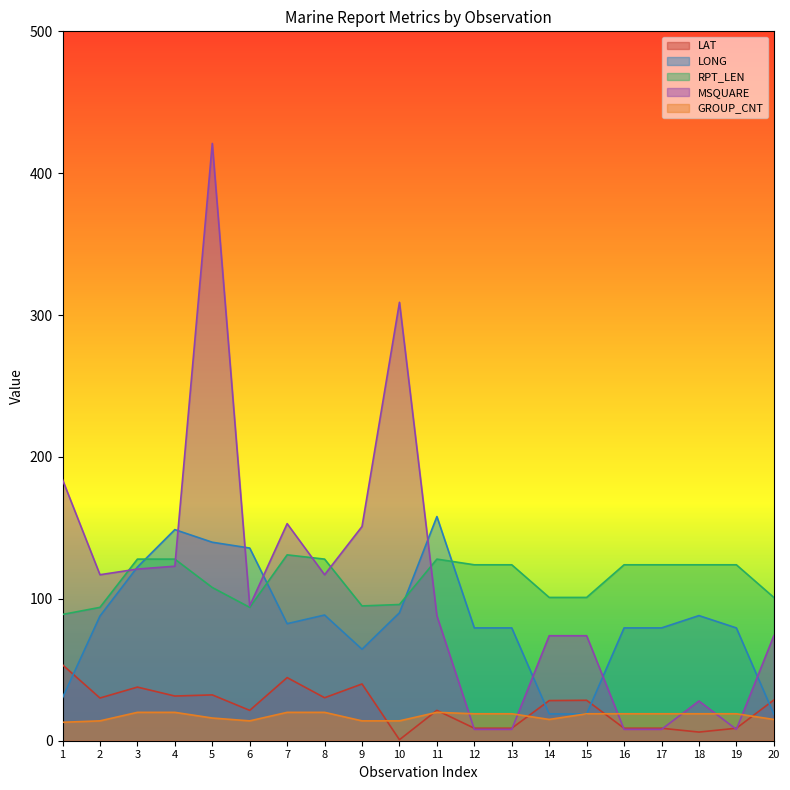

Reading right to left, transcribe all the data shown in this chart.

LAT: 28.7	8.8	6.1	8.8	8.8	28.5	28.3	8.8	8.8	21.4	0.7	40.0	30.3	44.5	21.4	32.3	31.5	37.8	30.1	53.5
LONG: 18.7	79.5	88.2	79.5	79.5	18.8	18.9	79.5	79.5	158.0	90.2	64.5	88.6	82.5	135.8	139.9	148.8	122.4	87.9	30.3
RPT_LEN: 101.0	124.0	124.0	124.0	124.0	101.0	101.0	124.0	124.0	128.0	96.0	95.0	128.0	131.0	94.0	108.0	128.0	128.0	94.0	89.0
MSQUARE: 74.0	8.0	28.0	8.0	8.0	74.0	74.0	8.0	8.0	88.0	309.0	151.0	117.0	153.0	95.0	421.0	123.0	121.0	117.0	184.0
GROUP_CNT: 15.0	19.0	19.0	19.0	19.0	19.0	15.0	19.0	19.0	20.0	14.0	14.0	20.0	20.0	14.0	16.0	20.0	20.0	14.0	13.0